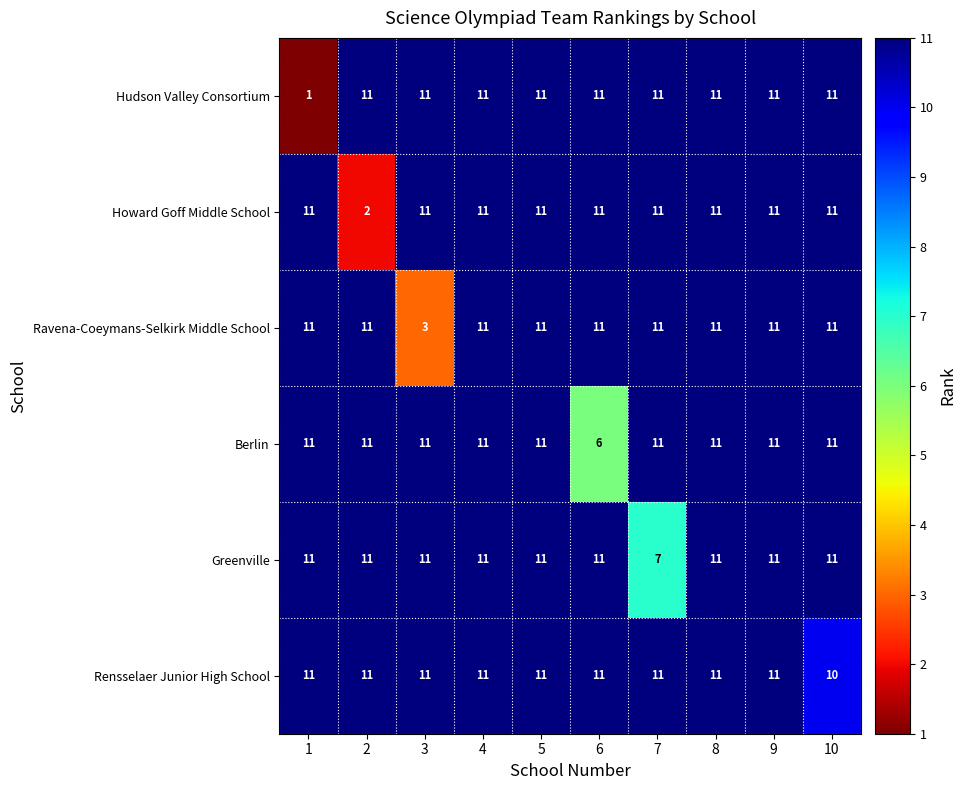

The Ravena-Coeymans-Selkirk Middle School series shows 11 at 9. True or false?

True